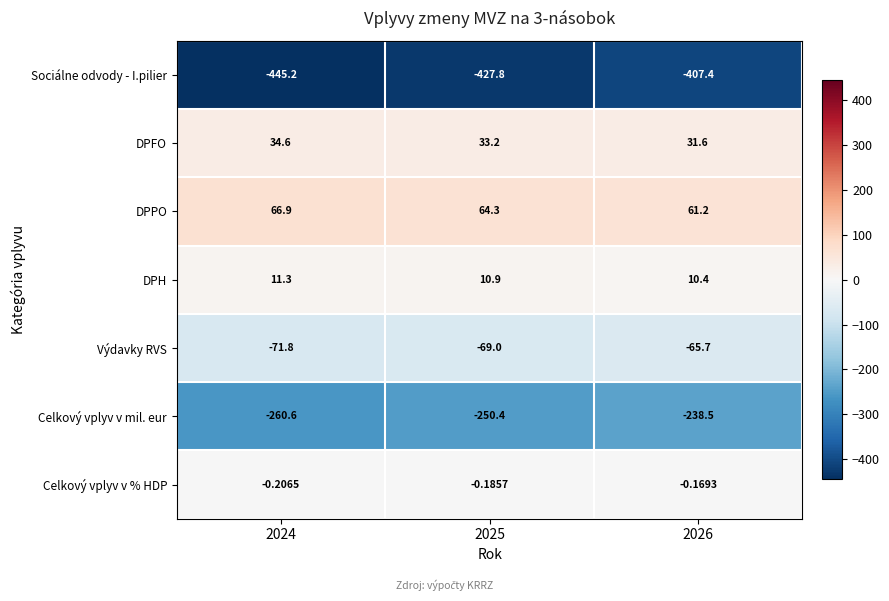

Which label corresponds to the smallest value in the chart?

2024